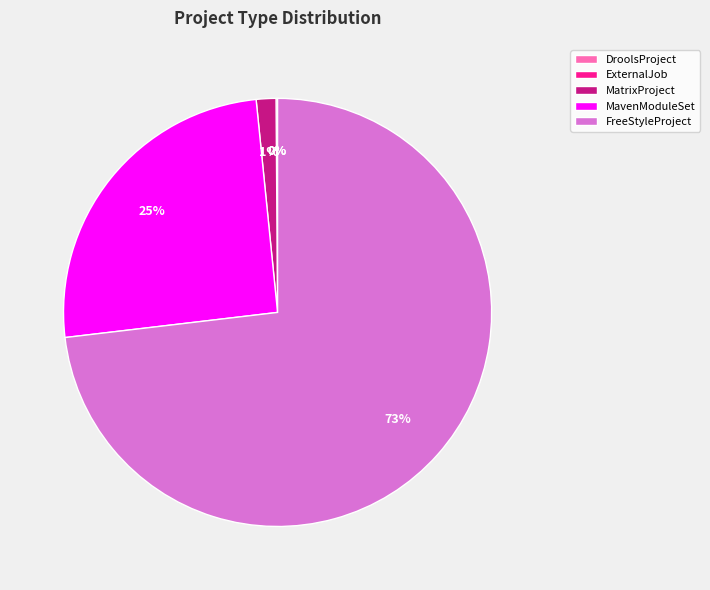

Is the sum of MatrixProject and MavenModuleSet greater than half?

No